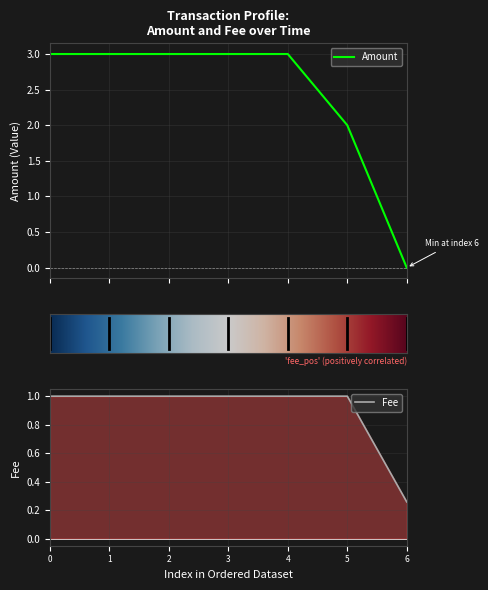

The value of Amount at 2017-02-24 01:48:48 is 3.0. True or false?

True